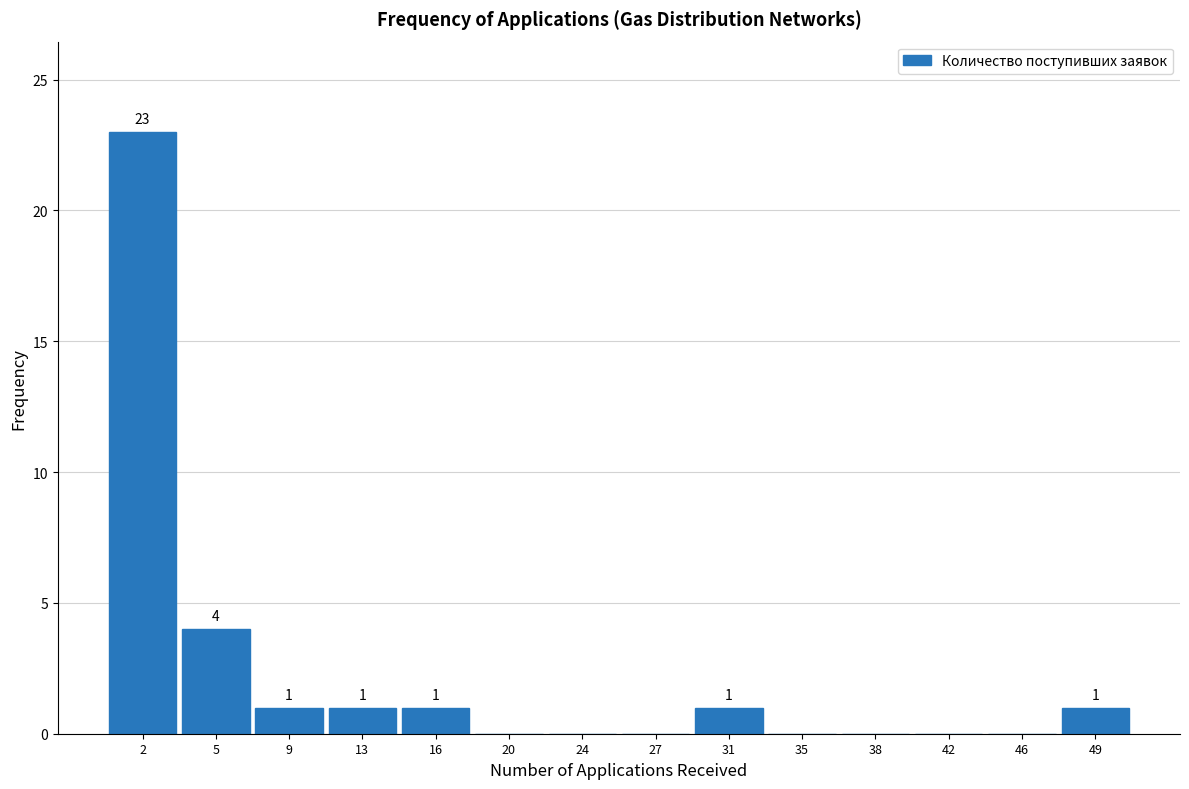

Which range on the x-axis has the tallest bar?

0.0 to 3.5